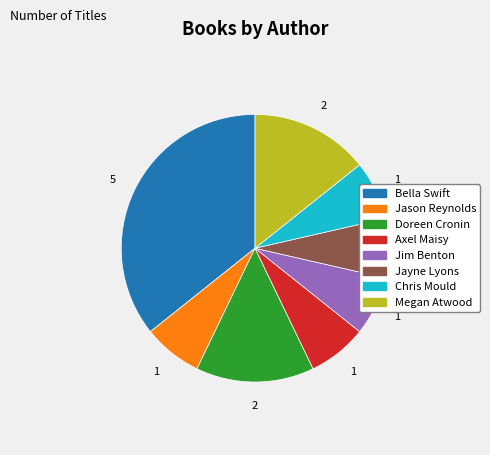

How many slices are in this pie chart?

8